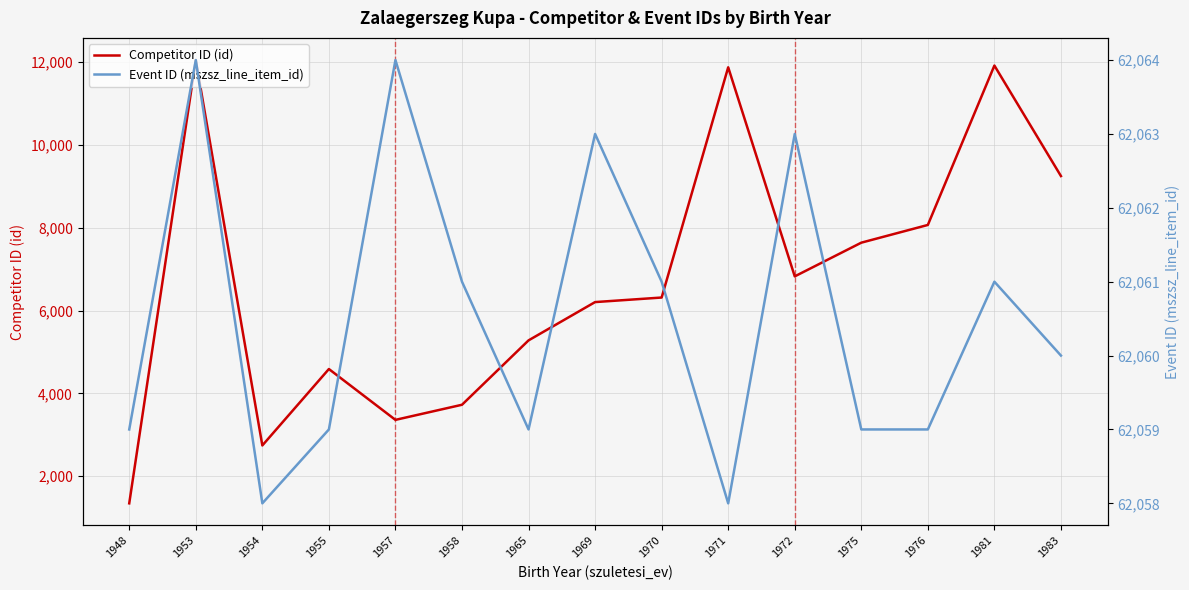

What is the value of the Event ID (mszsz_line_item_id) point at the 13th from the left?

62059